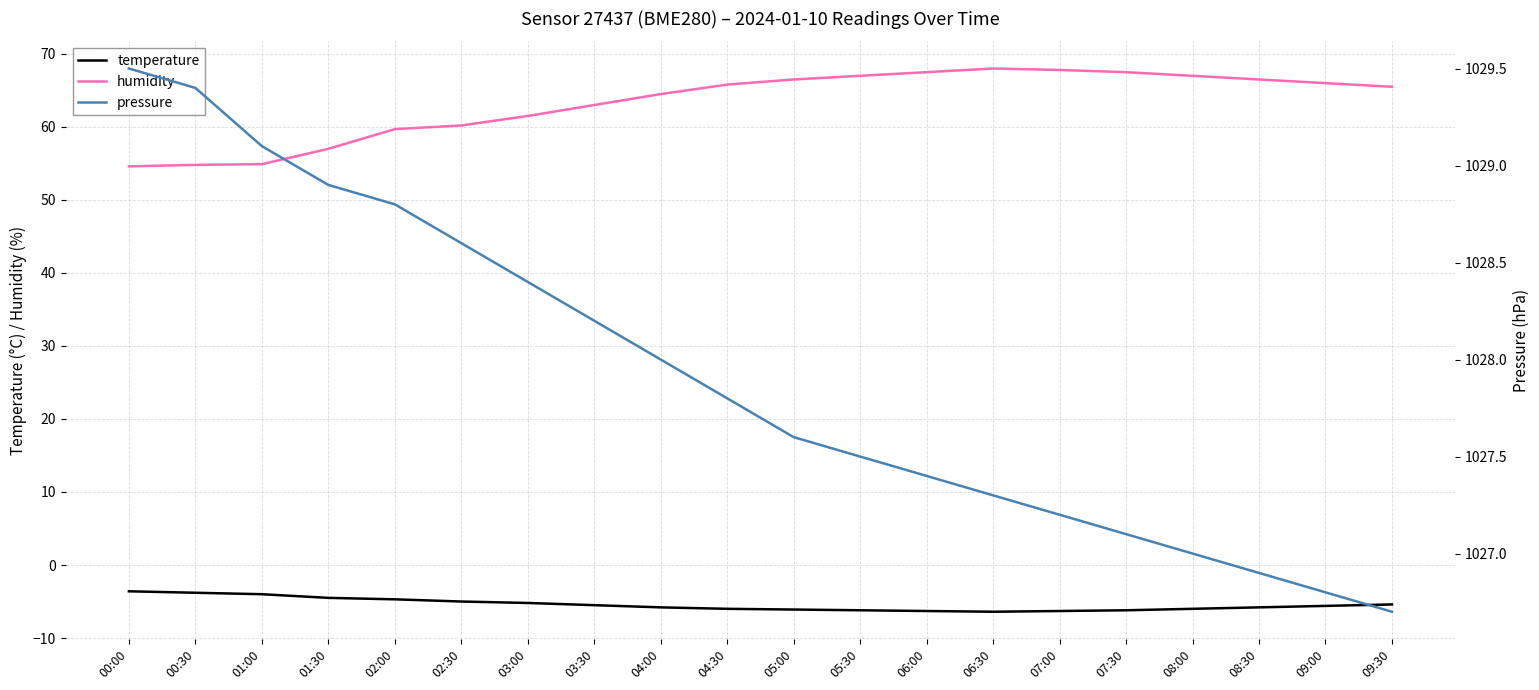

What is the label of the 8th point from the left?

03:30